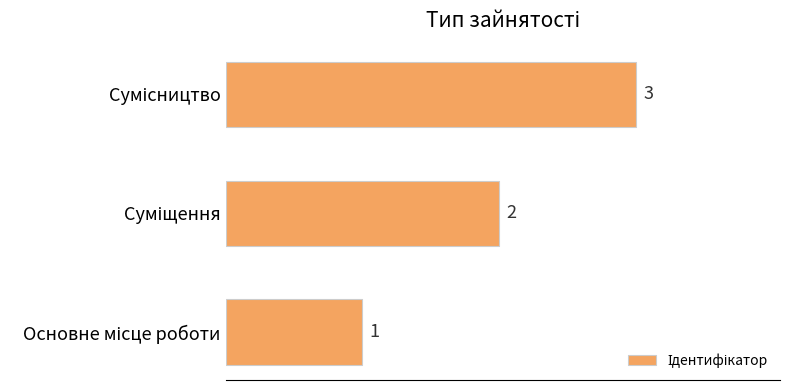

What is the maximum value shown in the chart?

3